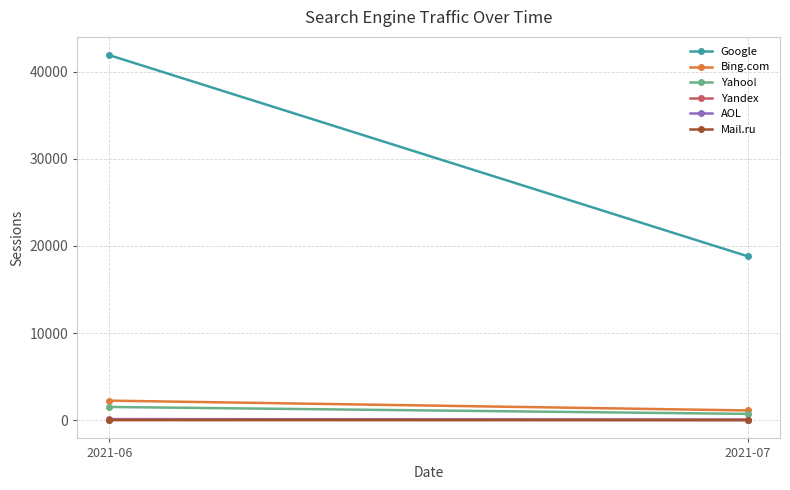

Which series has the widest spread of values?

Google